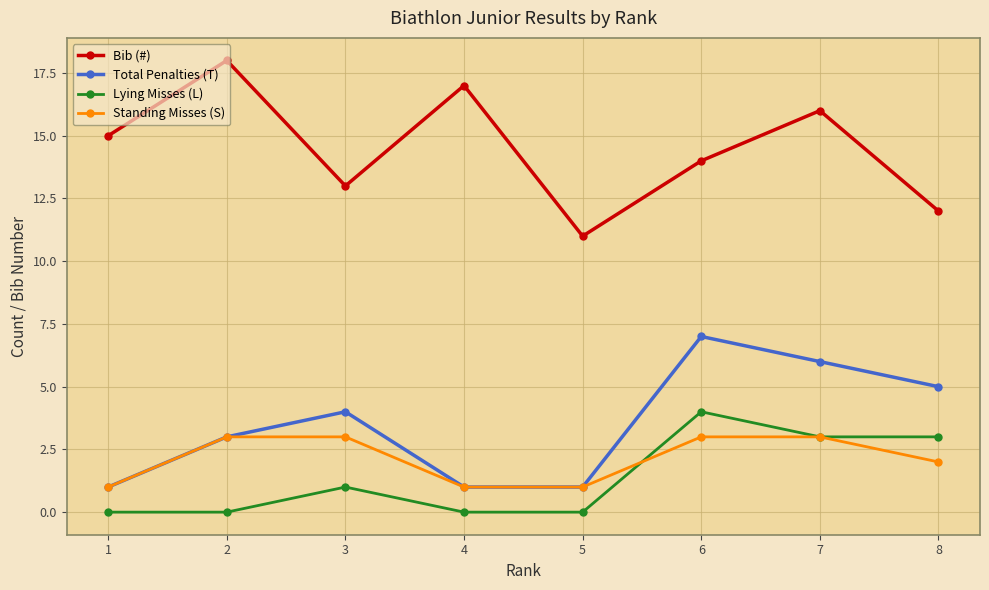

Between 3 and 5, which series saw the biggest shift?

Total Penalties (T)